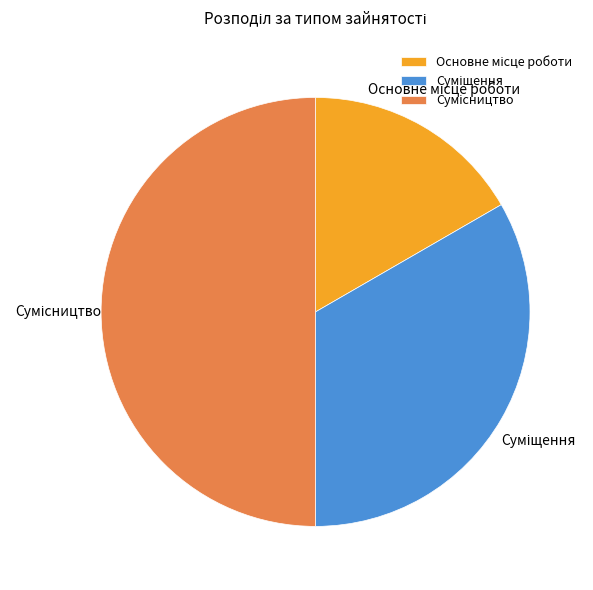

Is Основне місце роботи the majority of the pie?

No